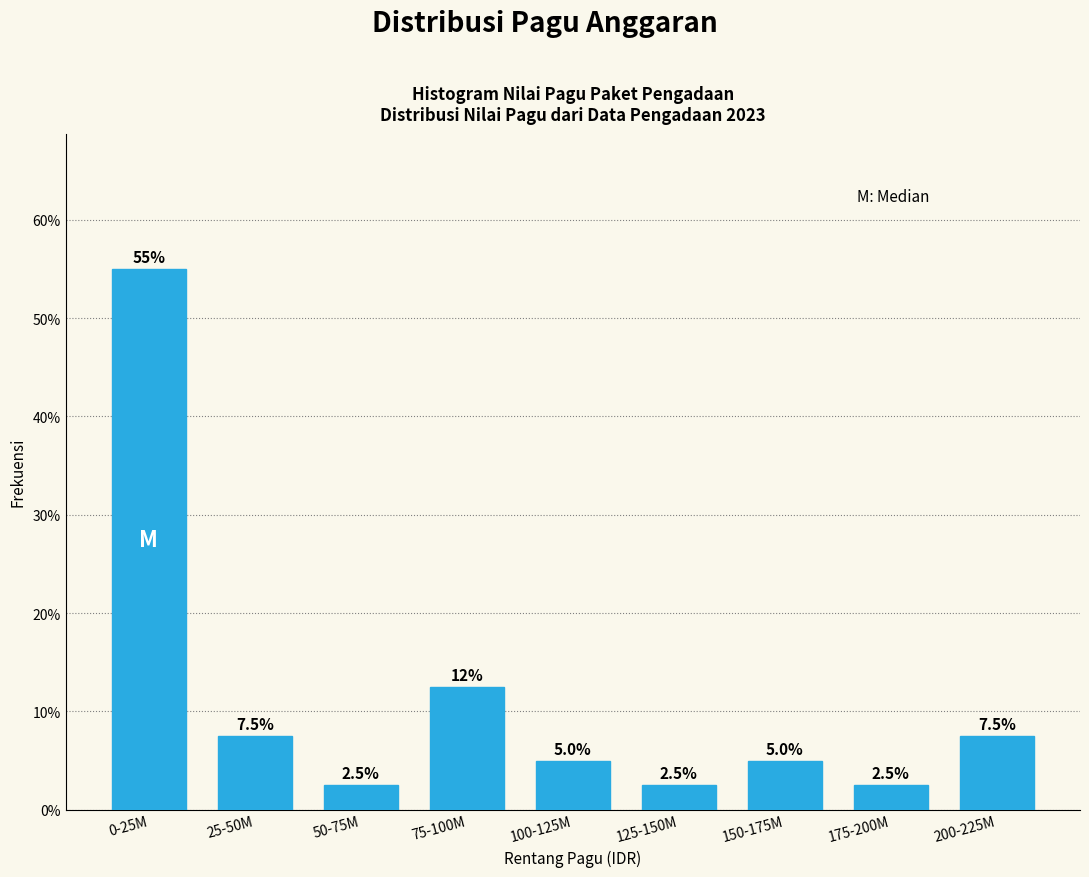

Reading left to right, extract all data points from this chart.

0-25M=55.0	25-50M=7.5	50-75M=2.5	75-100M=12.5	100-125M=5.0	125-150M=2.5	150-175M=5.0	175-200M=2.5	200-225M=7.5